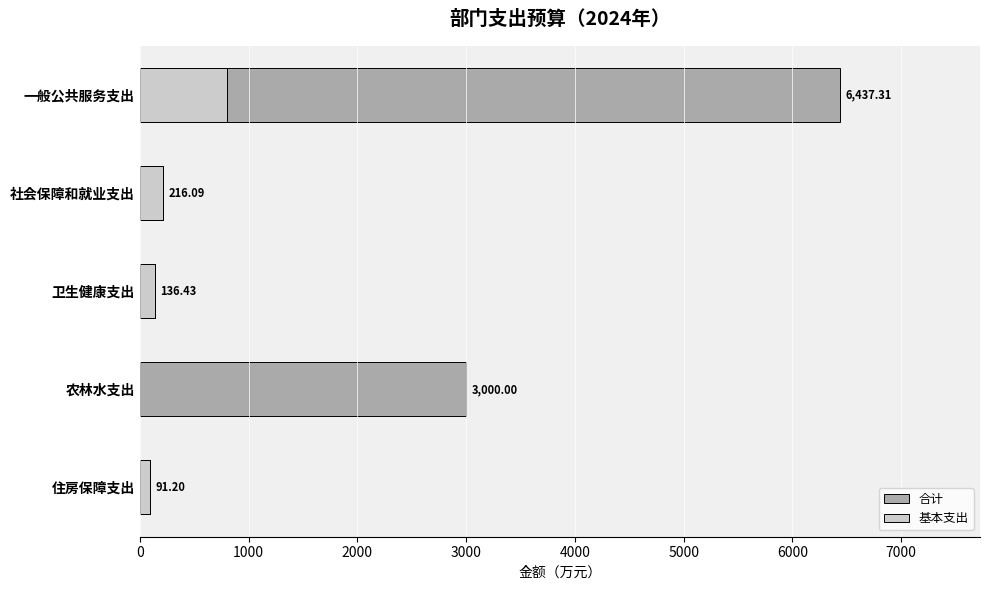

Reading right to left, what are all the values shown in this chart?

合计: 91.2	3000.0	136.4	216.1	6437.3
基本支出: 91.2	0.0	136.4	216.1	802.0